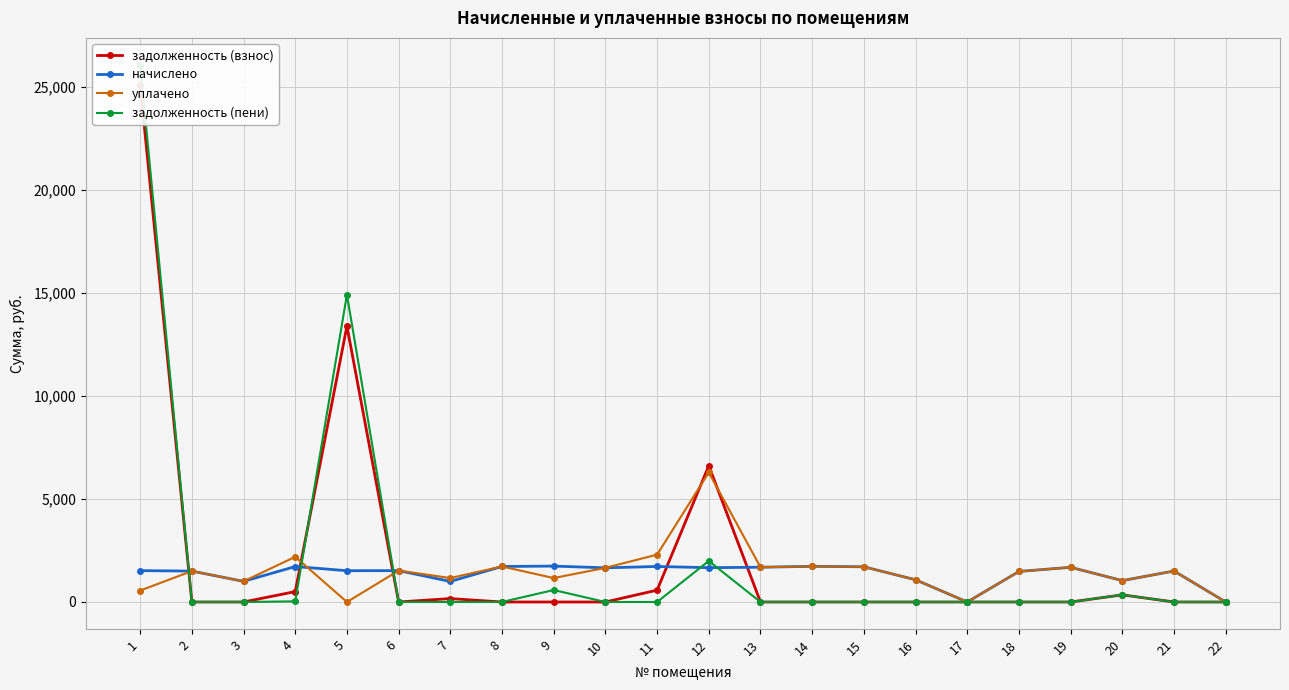

What is the difference between the задолженность (взнос) values at 3 and 12?

6611.5